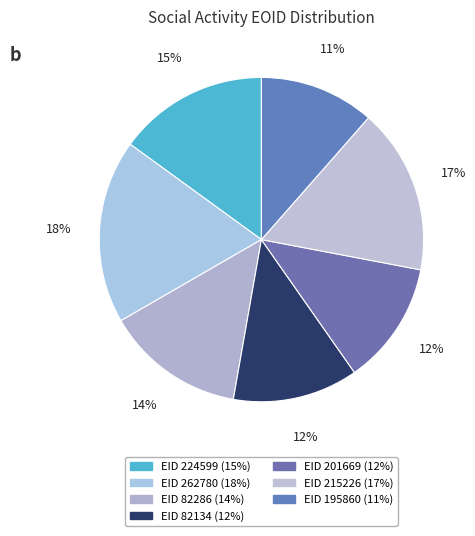

To the nearest percent, what is the difference between the largest and smallest slice percentages?

7%